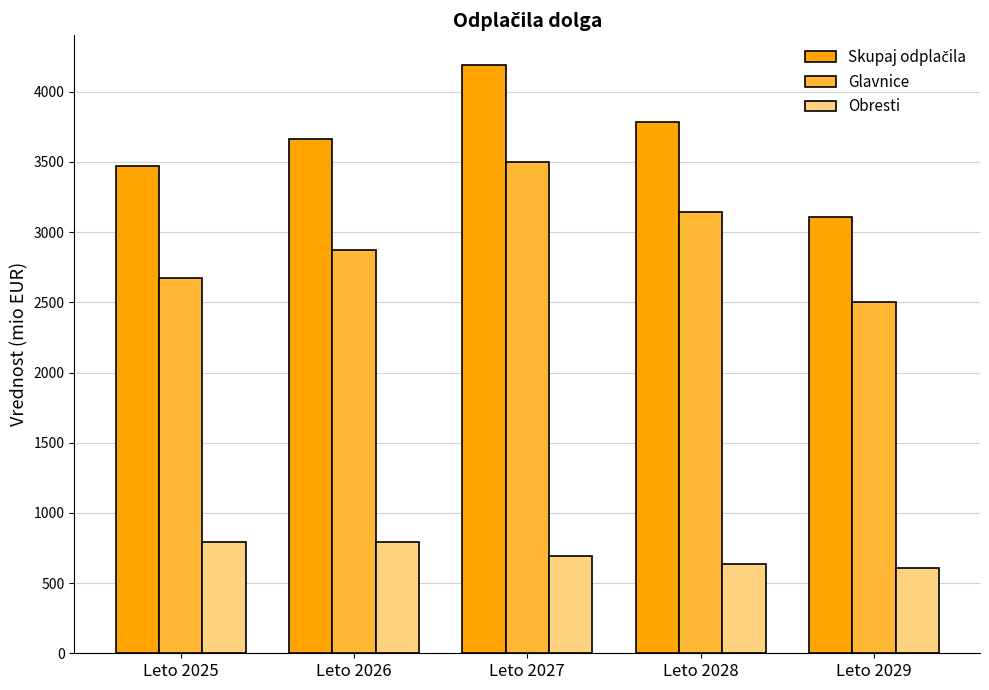

At which category does the chart reach its peak across all series?

Leto 2027